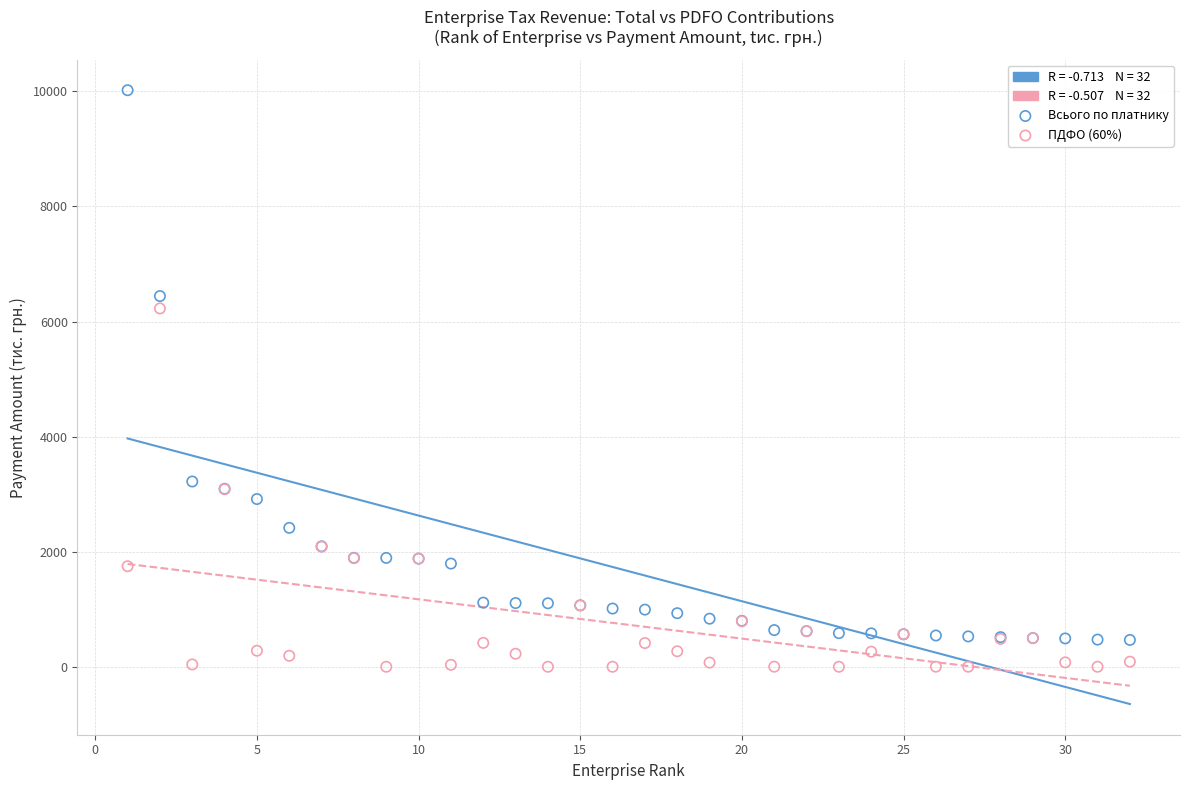

Across all series, what Y value is closest to 5009?

6226.9